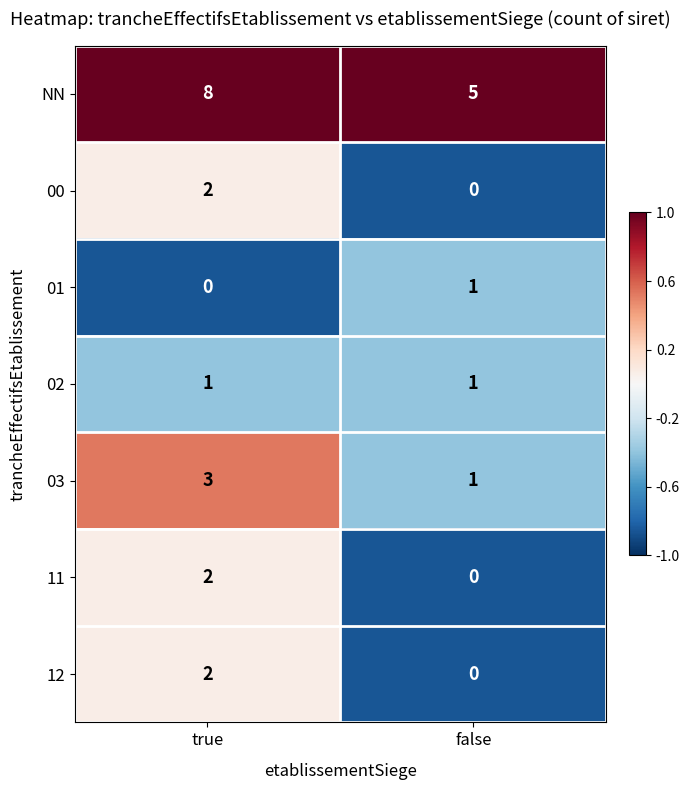

Reading right to left, list all the values displayed in this chart.

NN: 5	8
00: 0	2
01: 1	0
02: 1	1
03: 1	3
11: 0	2
12: 0	2